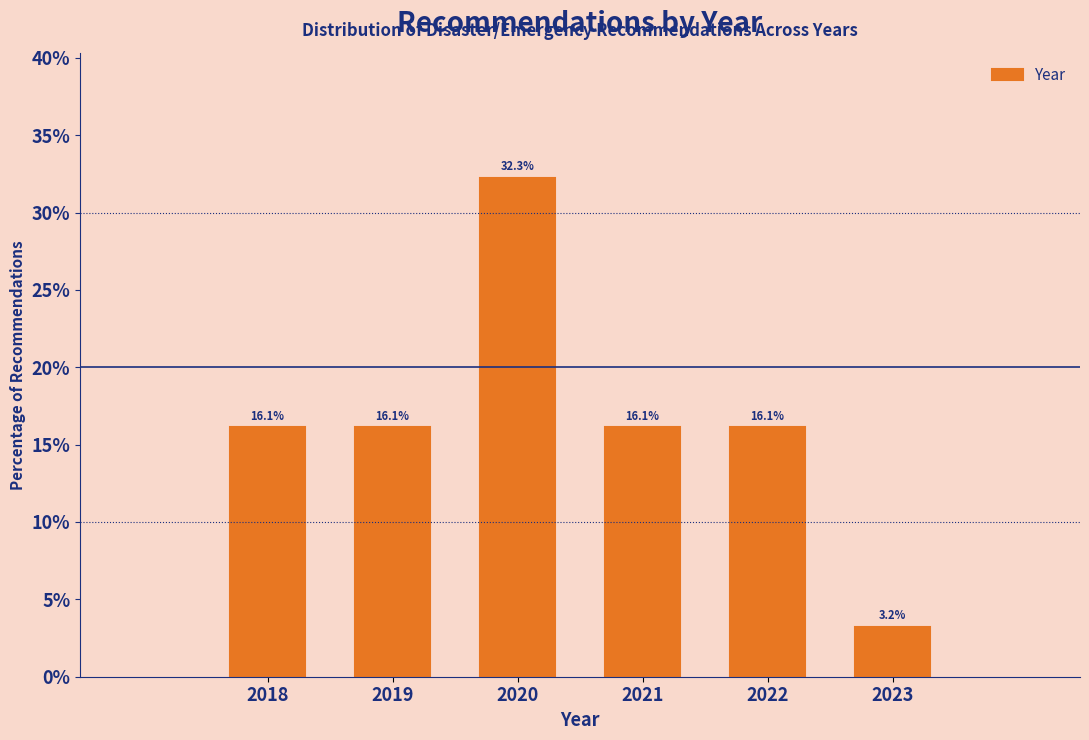

Reading right to left, what are all the values shown in this chart?

3.2	16.1	16.1	32.3	16.1	16.1